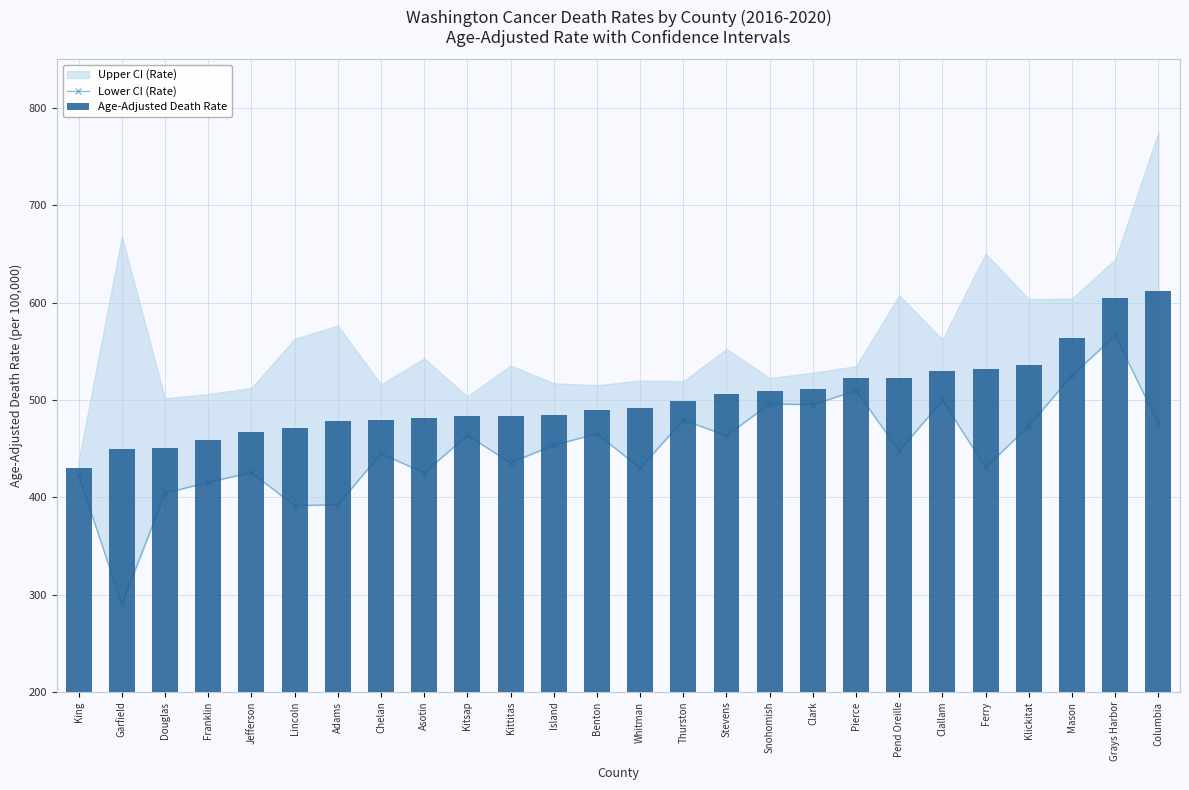

The value of Age-Adjusted Death Rate at Grays Harbor is 604.5. True or false?

True